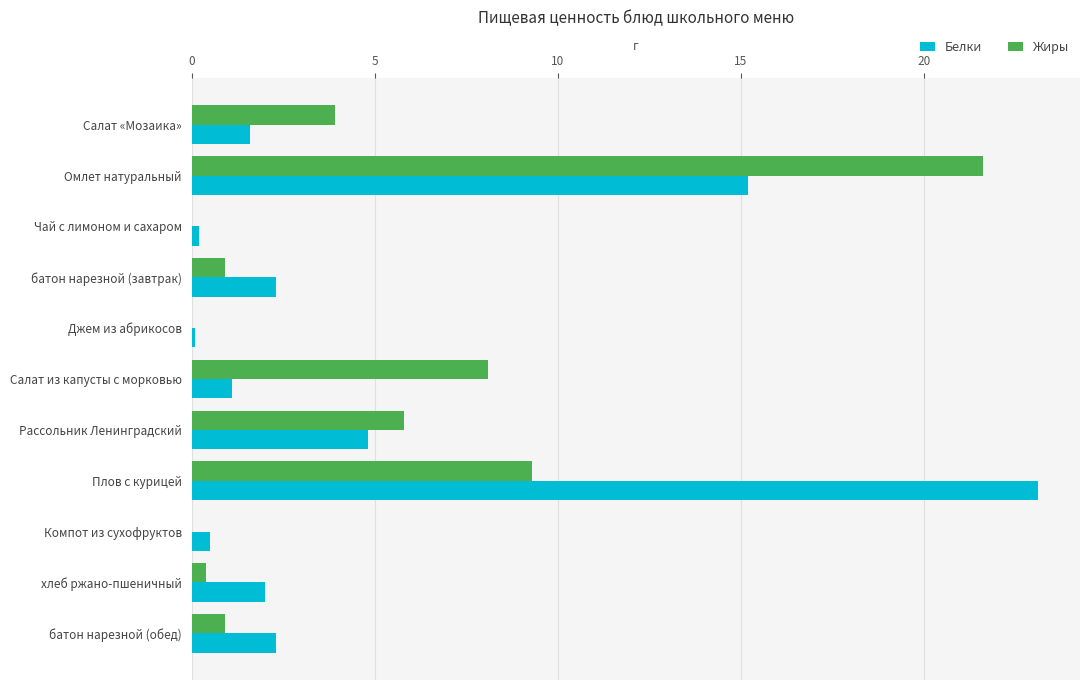

What is the greatest value displayed?

23.1